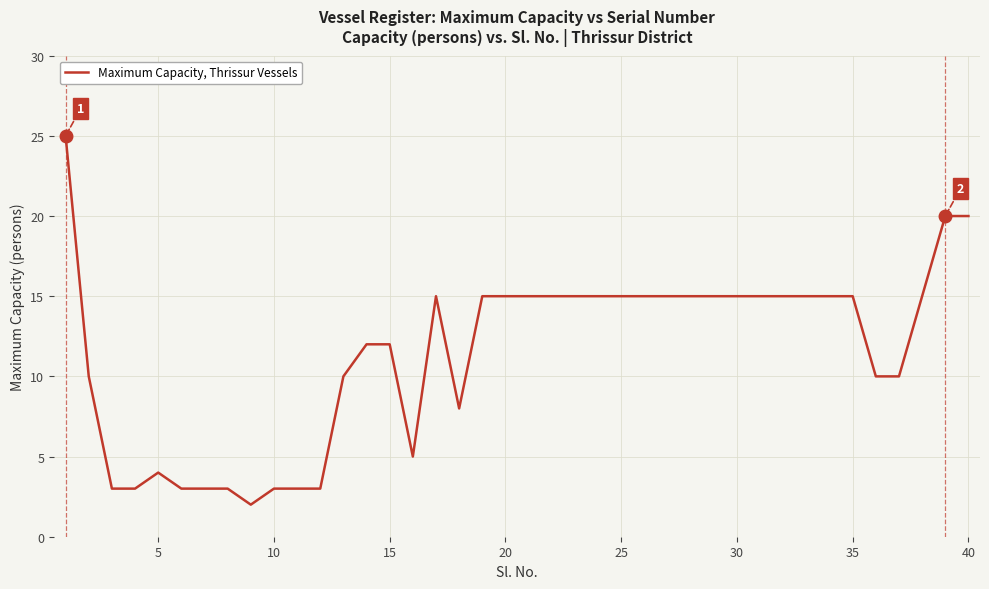

What is the difference between the maximum and minimum values?

23